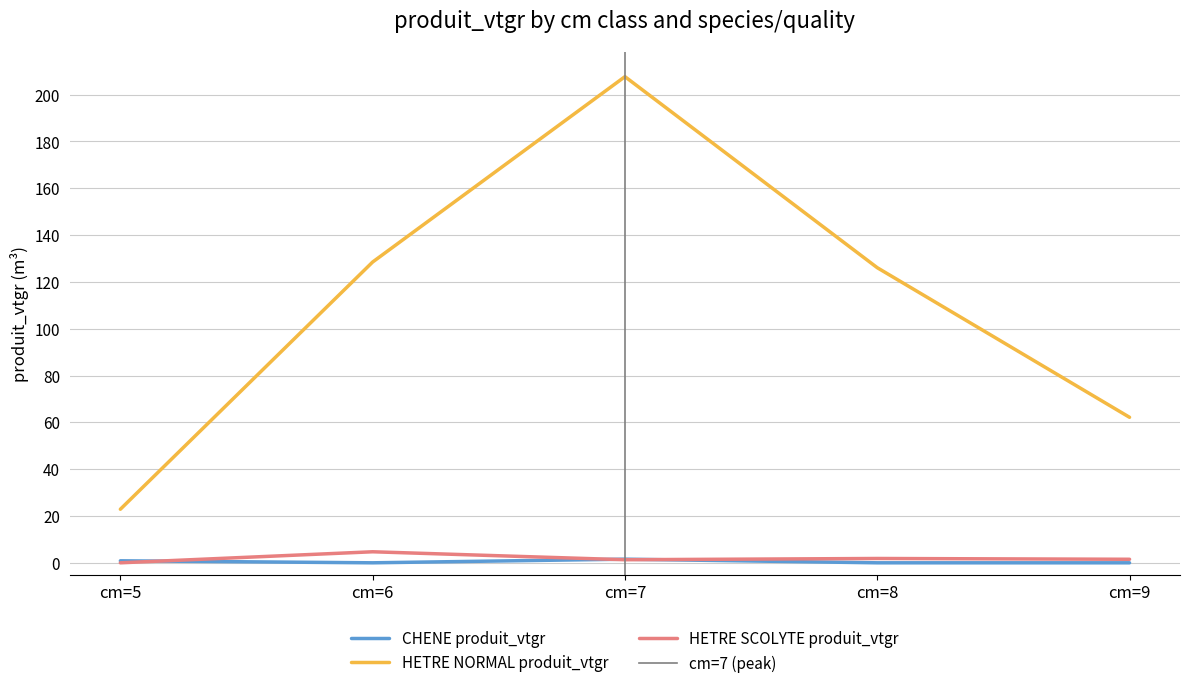

Is it true that CHENE produit_vtgr equals 0.0 at cm=8?

True